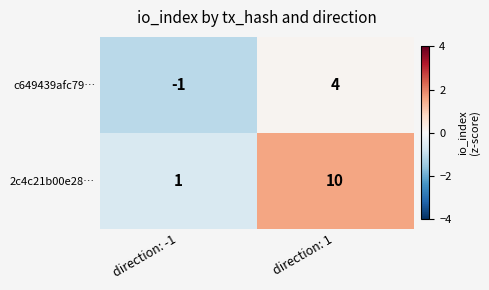

What is the sum of the c649439afc79… values at direction: -1 and direction: 1?

3